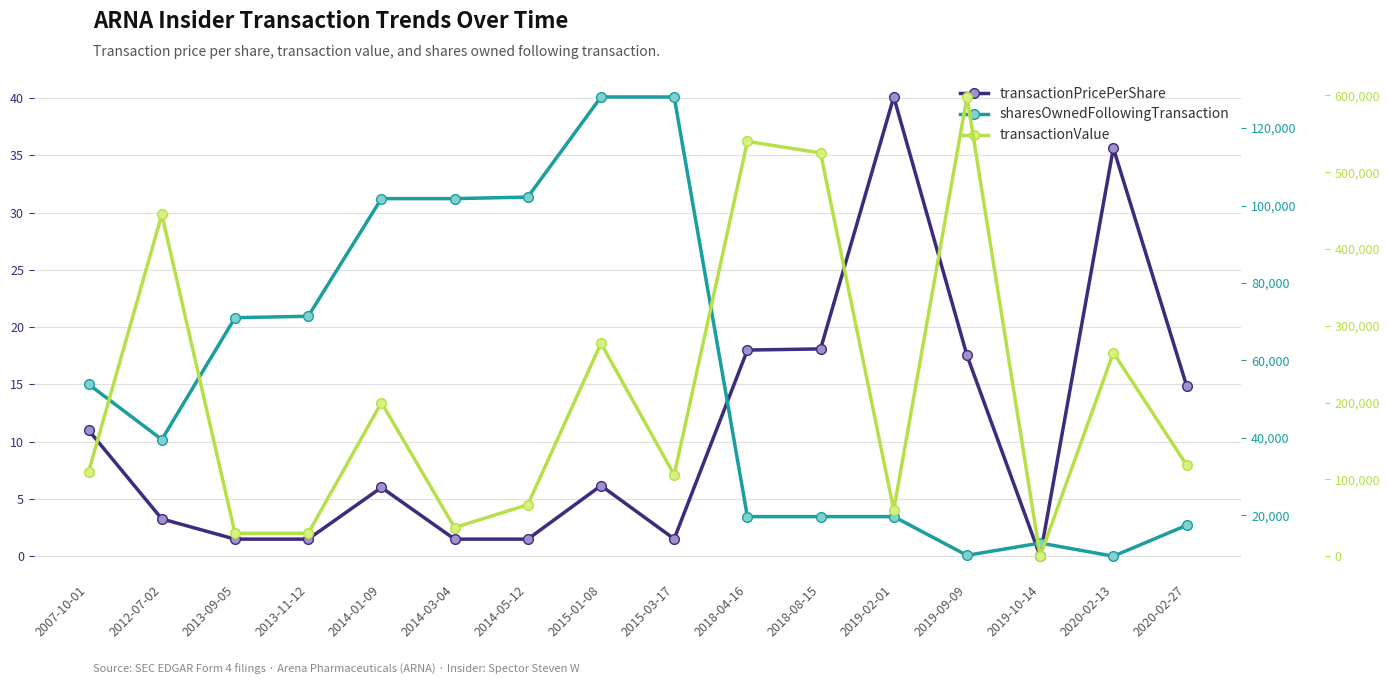

In transactionValue, how many points are lower than both neighbors (excluding endpoints)?

4